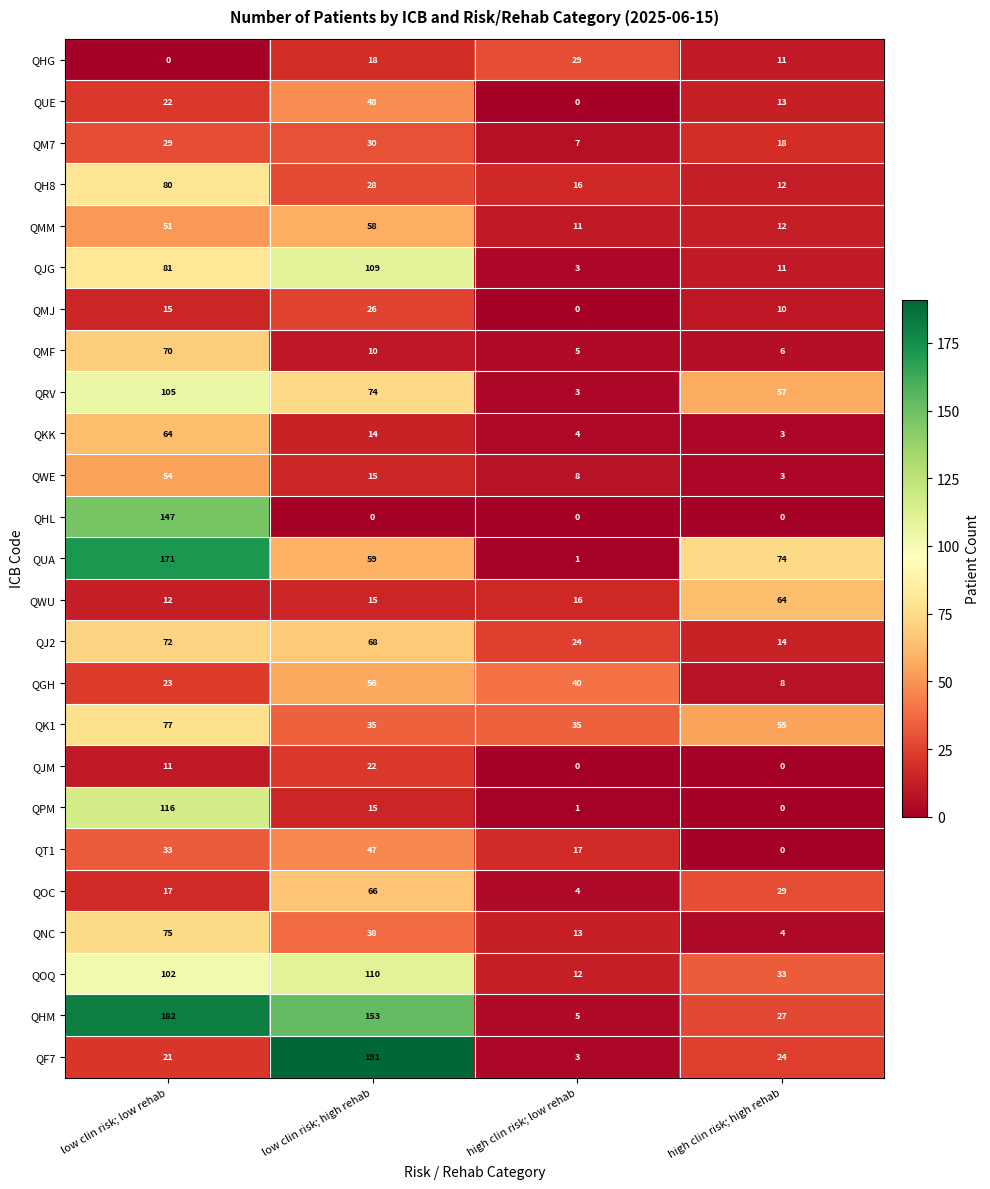

At which category is the sum across all series the highest?

low clin risk; low rehab